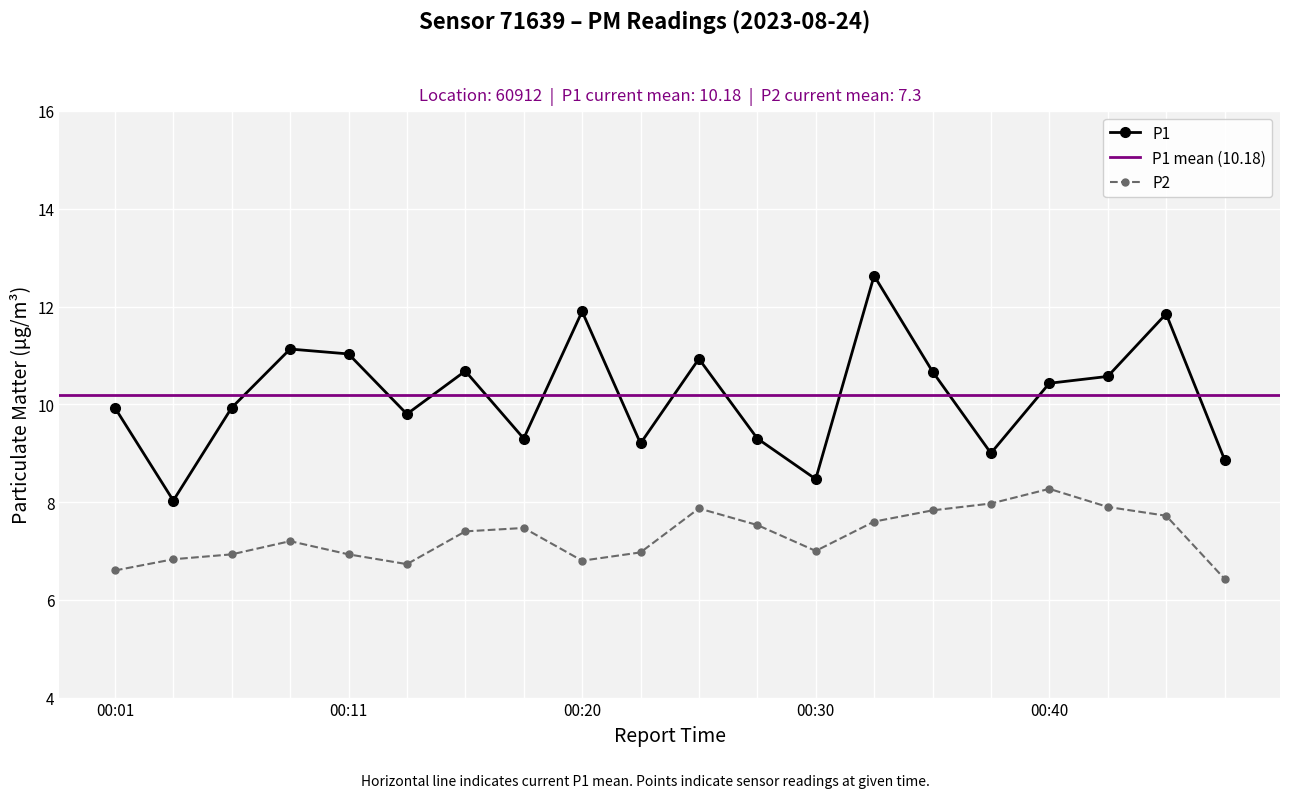

Is it true that P1 equals 12.1 at 00:18?

False